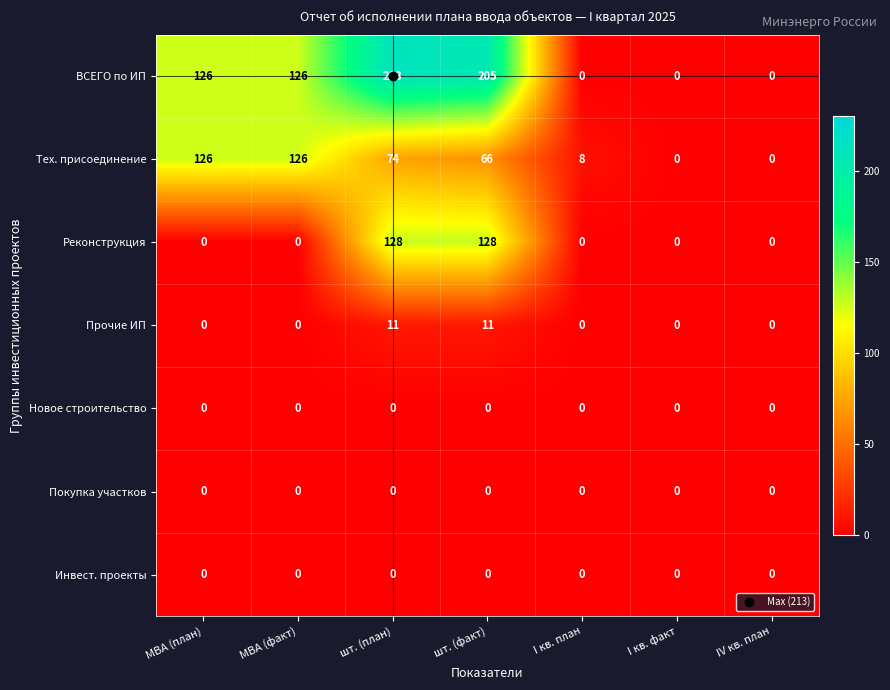

Is it true that Прочие ИП equals -5 at МВА (факт)?

False